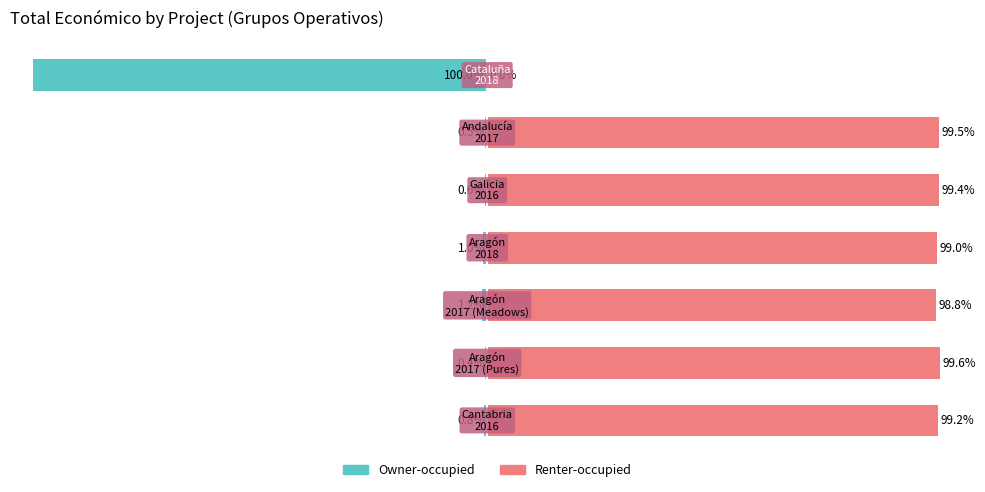

Is the value of Owner-occupied at 3 greater than the value of Renter-occupied at 5?

No